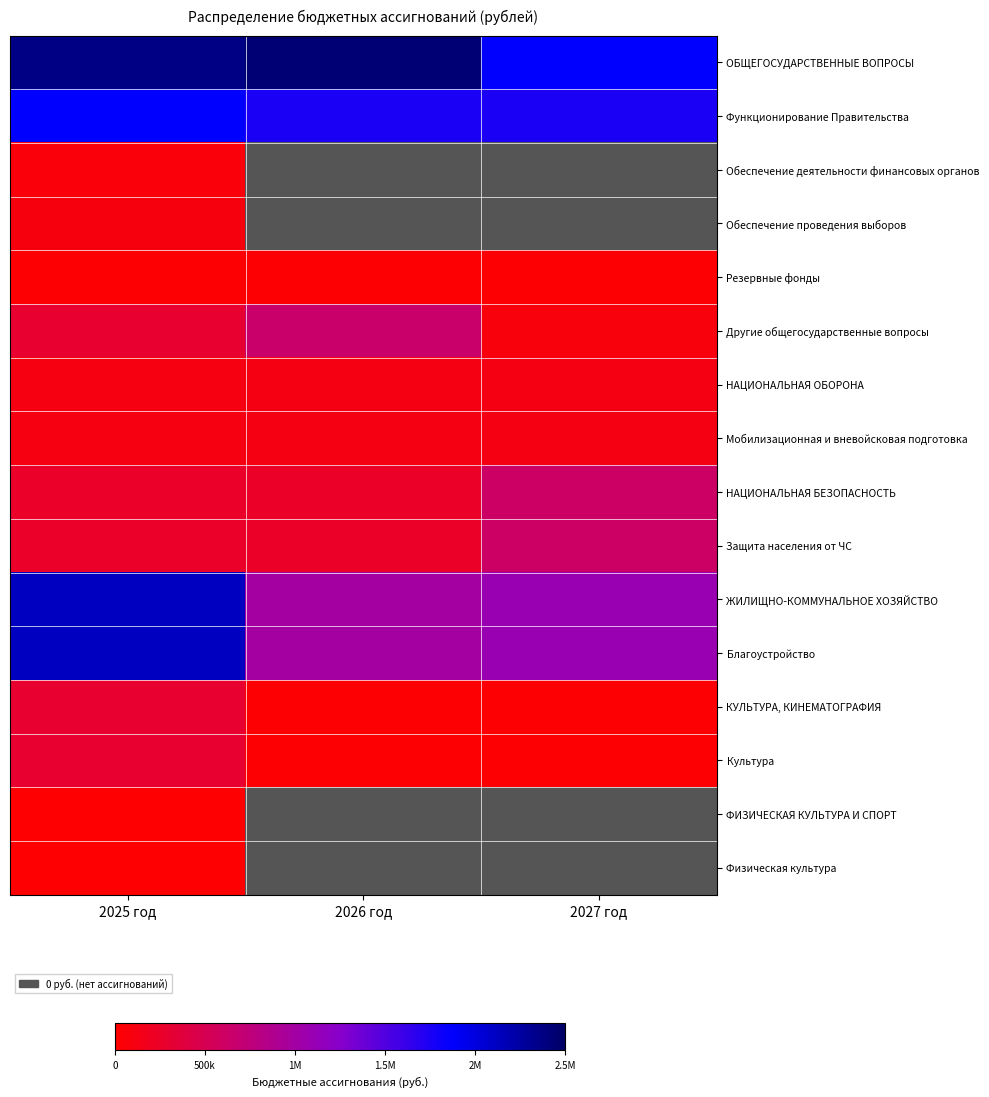

How many data points does each series have?

3